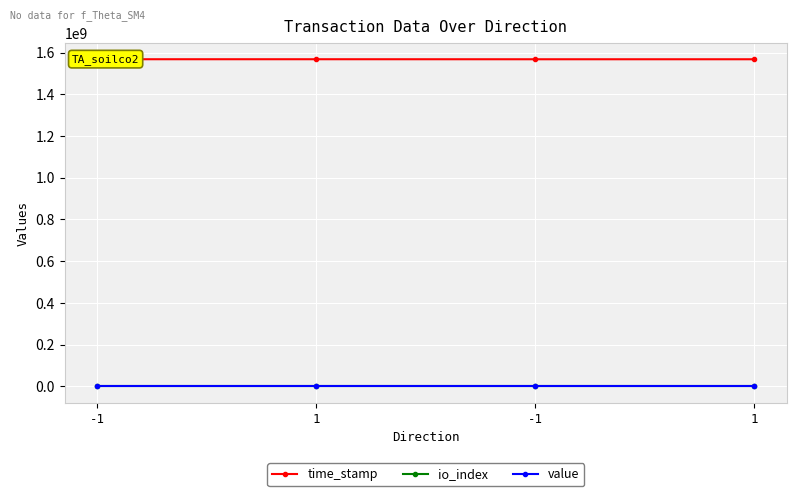

What is the difference between the highest and lowest values at 1?

1567725290.0